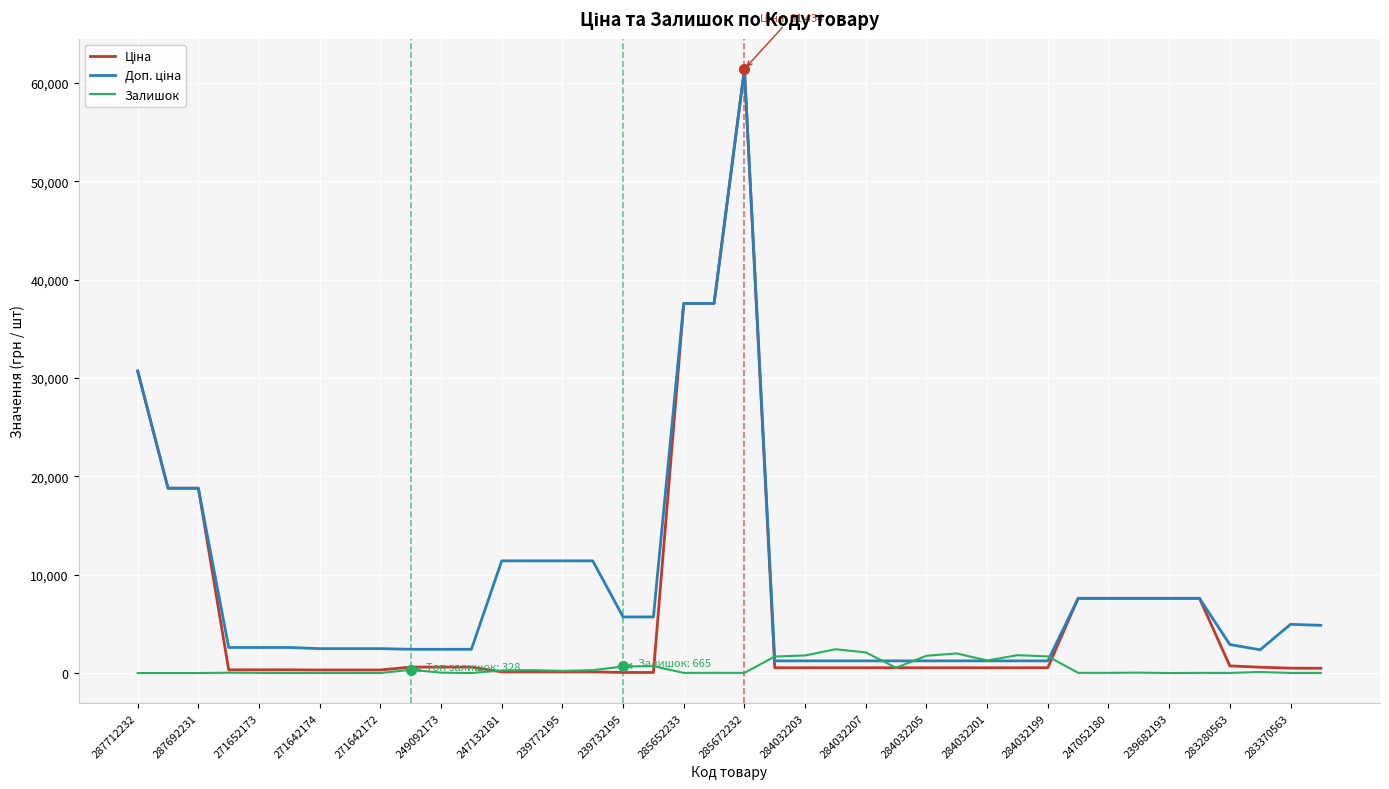

Which series has the largest total across all categories?

Доп. ціна